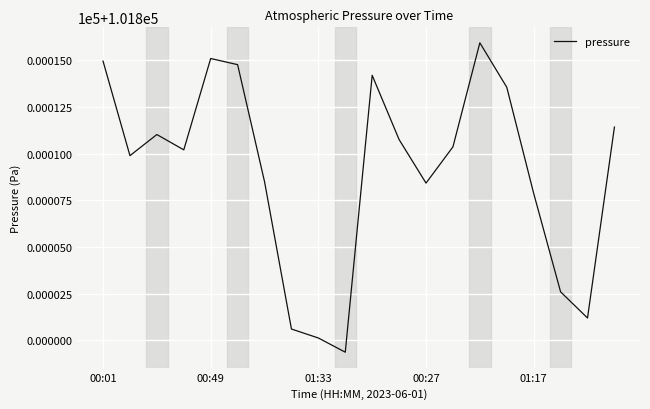

Is this an area chart (filled region under the line)?

No